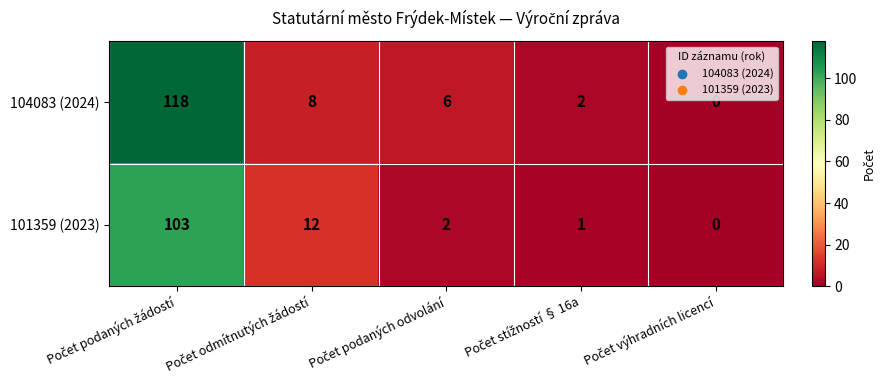

Which series has the largest range (max minus min)?

104083 (2024)